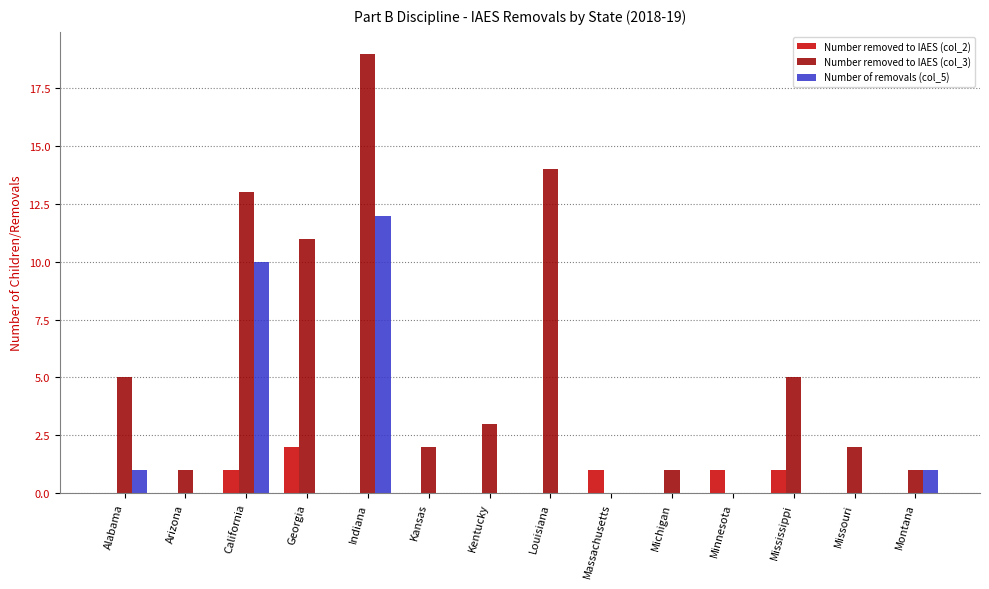

Which category has the highest value in the Number removed to IAES (col_2) series?

Georgia